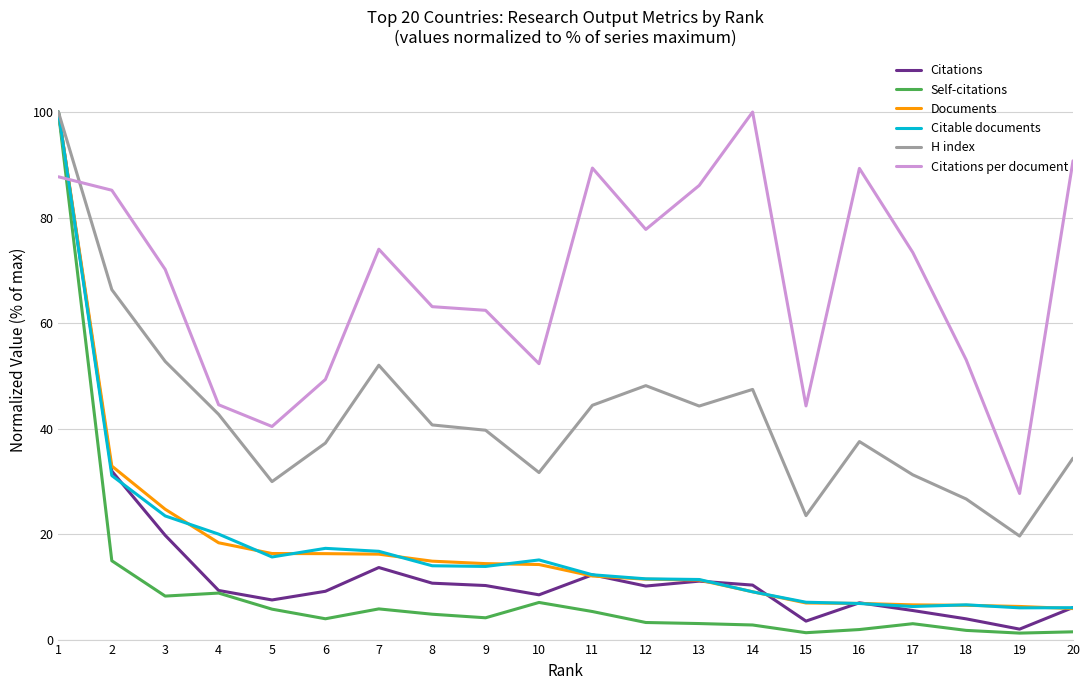

What are all the series names shown in the legend?

Citations, Self-citations, Documents, Citable documents, H index, Citations per document